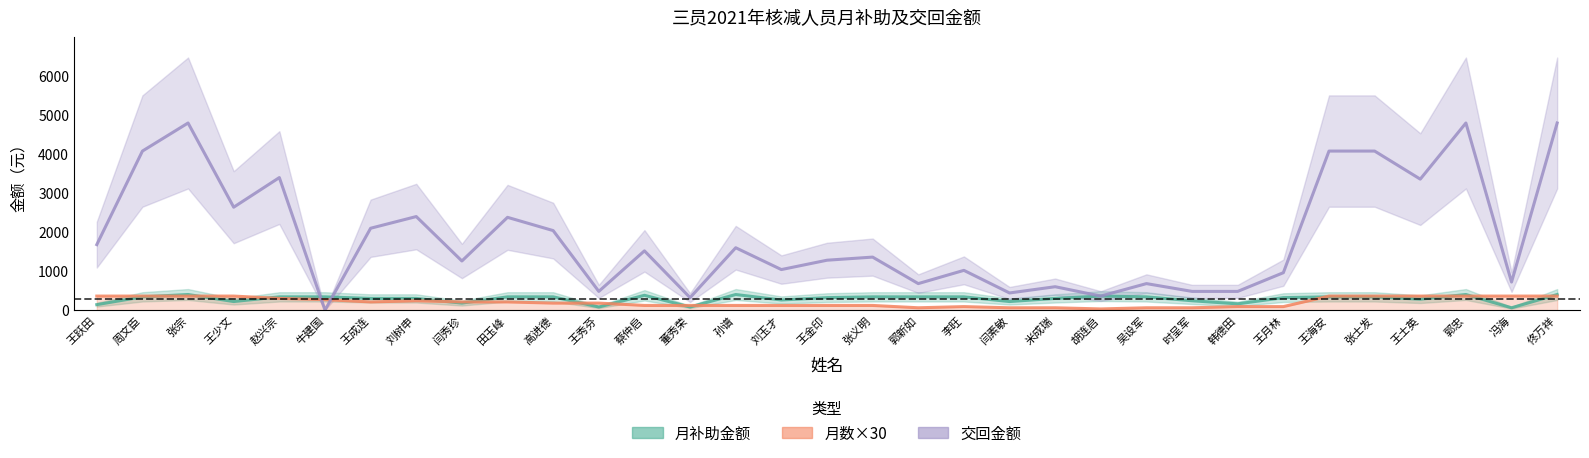

What is the total value across all series at 牛建国?

610